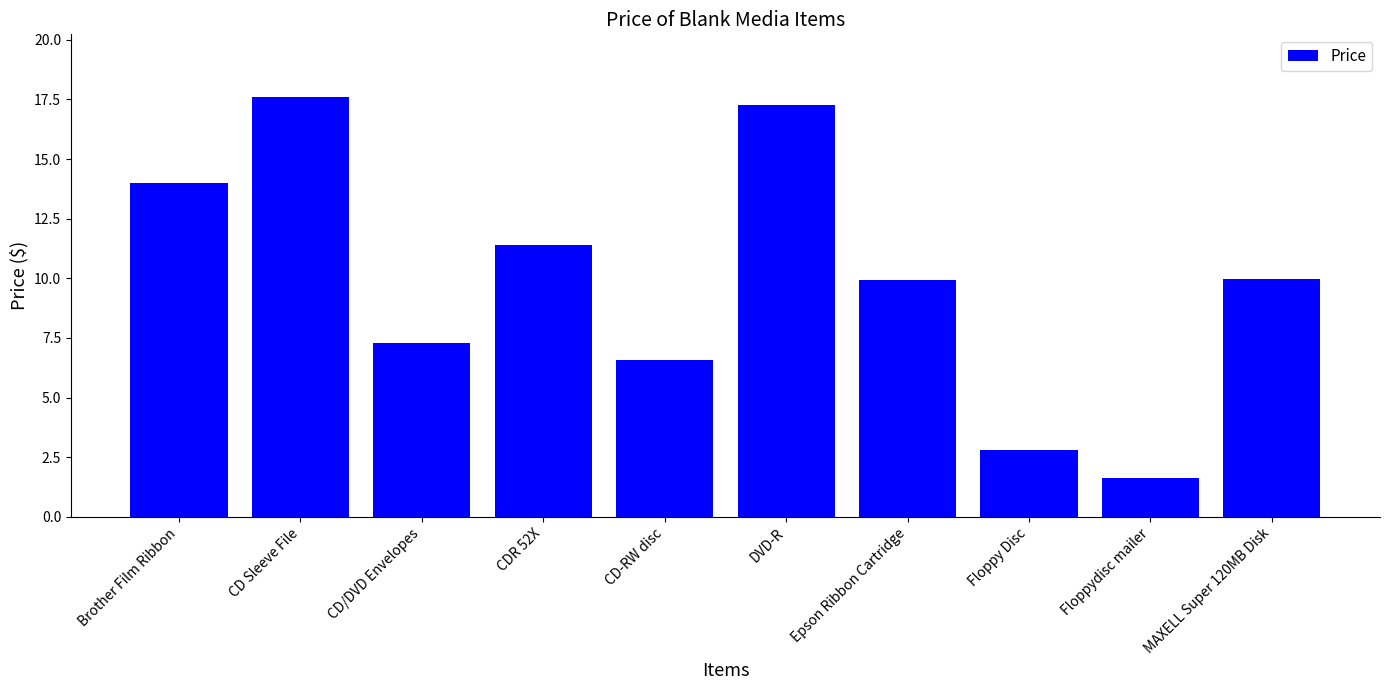

The value at Floppy Disc is 0.9. True or false?

False